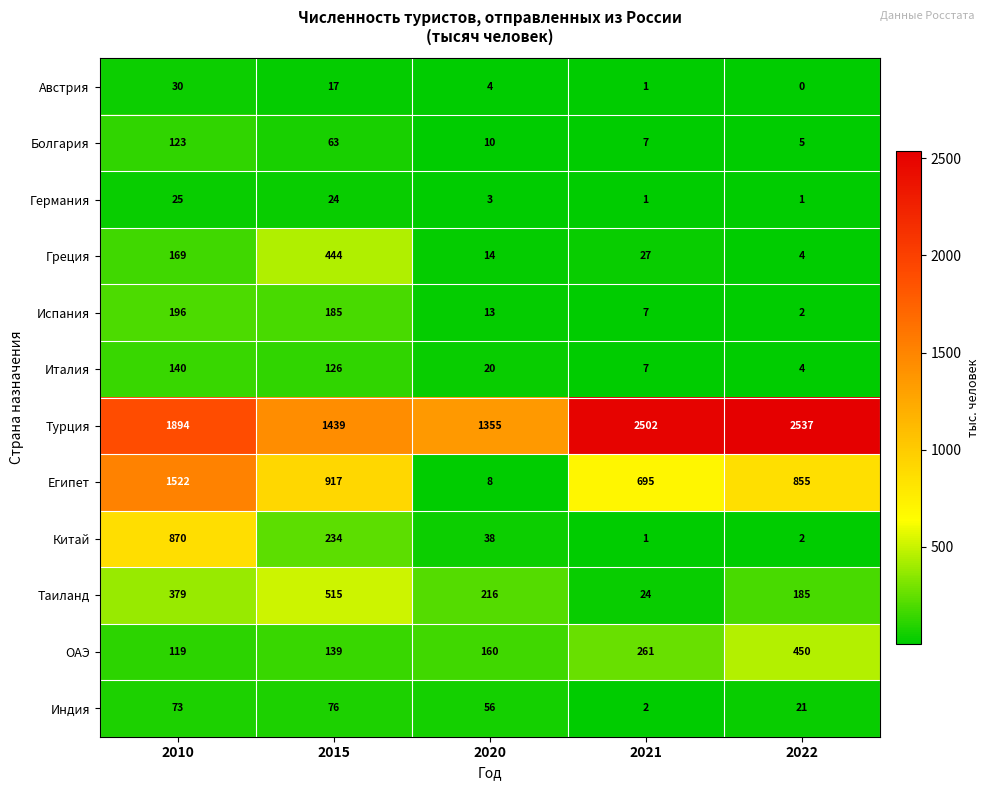

Read the Греция value at 2010, to the nearest 5.

170